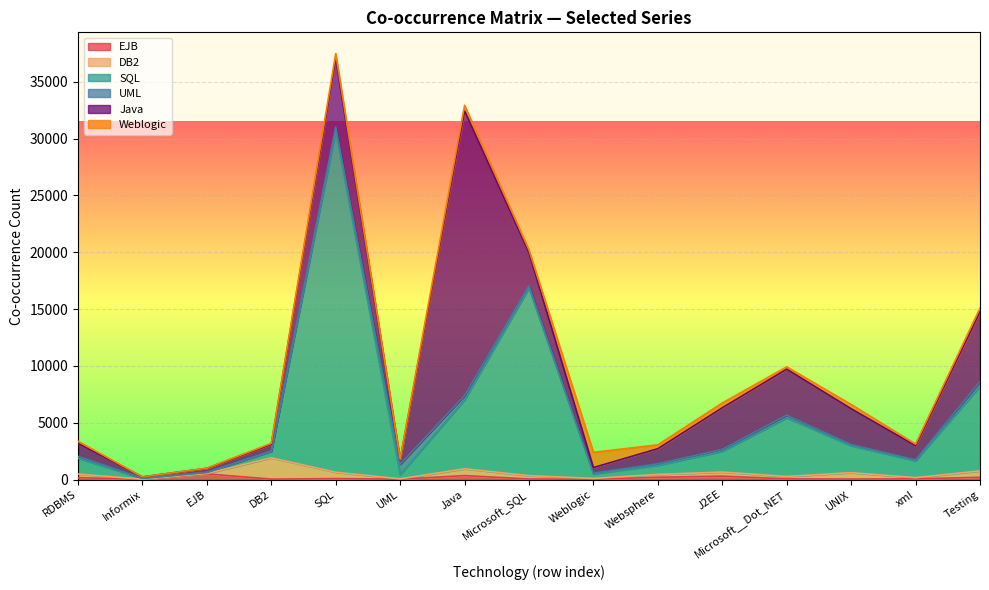

Count the number of data series in this chart.

6